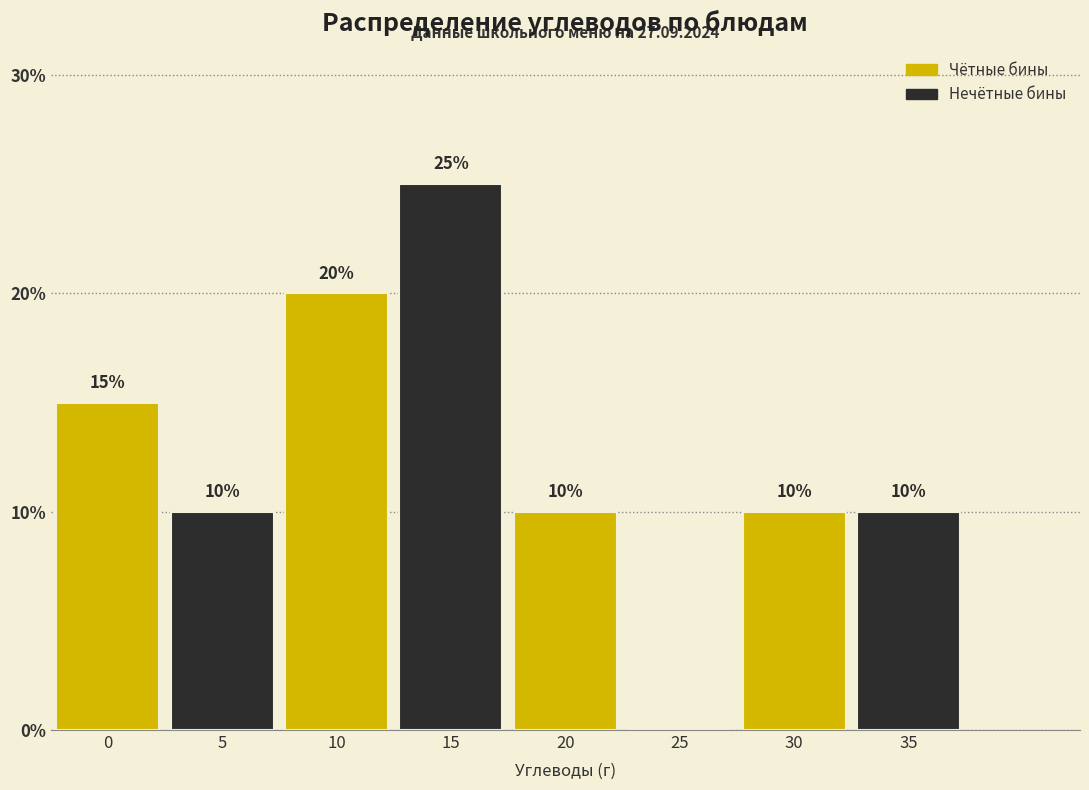

Reading left to right, what are all the values shown in this chart?

0=15	5=10	10=20	15=25	20=10	25=0	30=10	35=10